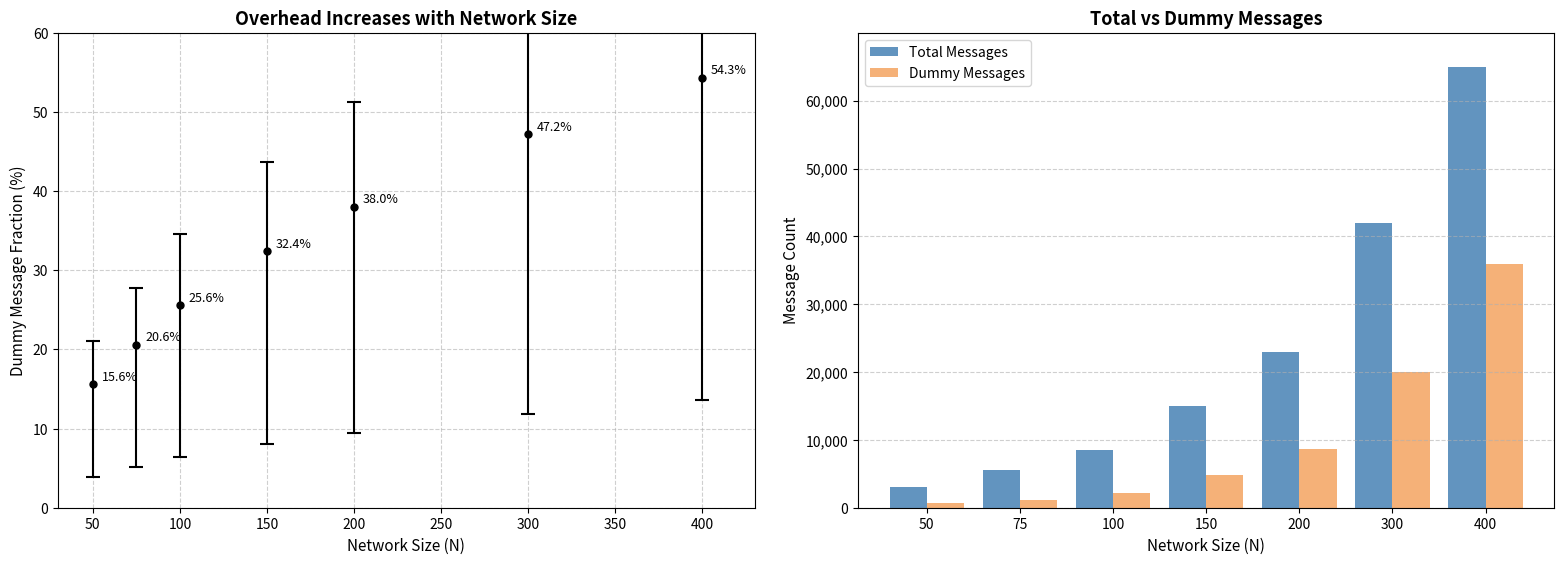

Are the bars grouped side by side (vs. stacked)?

Yes